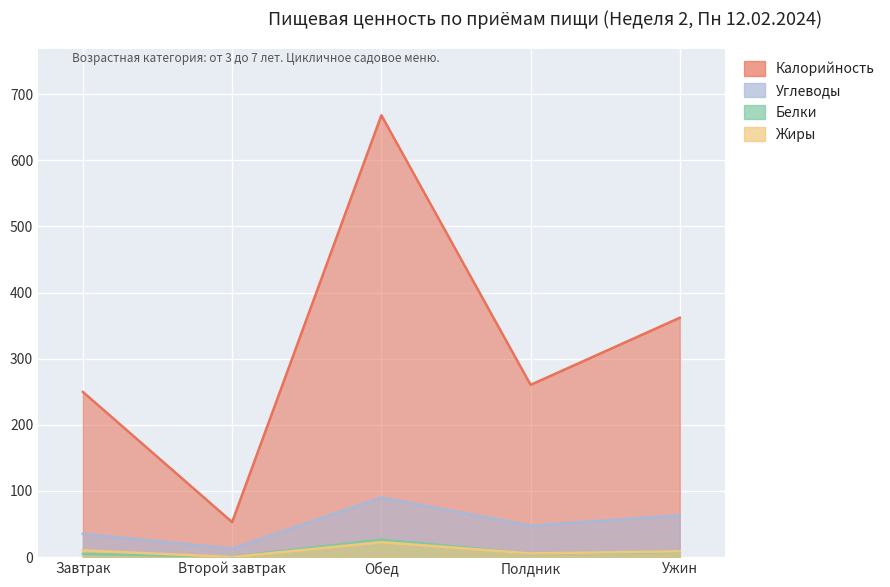

Reading right to left, transcribe all the data shown in this chart.

Калорийность: Ужин=361.9	Полдник=260.4	Обед=668.1	Второй завтрак=52.8	Завтрак=249.7
Углеводы: Ужин=63.2	Полдник=47.4	Обед=90.1	Второй завтрак=12.7	Завтрак=35.0
Белки: Ужин=8.0	Полдник=5.3	Обед=26.3	Второй завтрак=0.5	Завтрак=4.7
Жиры: Ужин=8.6	Полдник=5.5	Обед=22.5	Второй завтрак=0.0	Завтрак=10.1